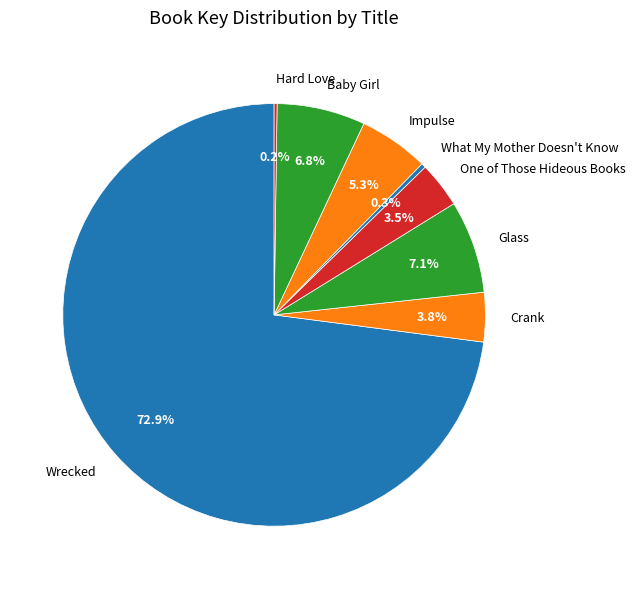

To the nearest percent, what is the combined percentage of Wrecked and One of Those Hideous Books?

76%